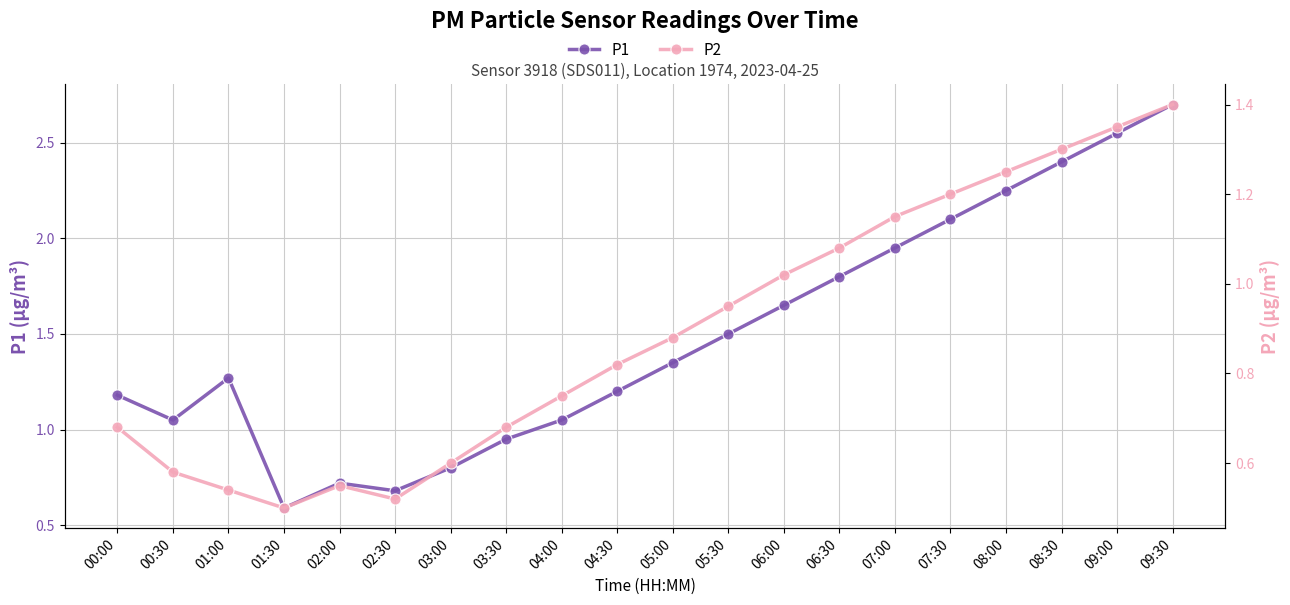

Does the chart have visible grid lines?

Yes